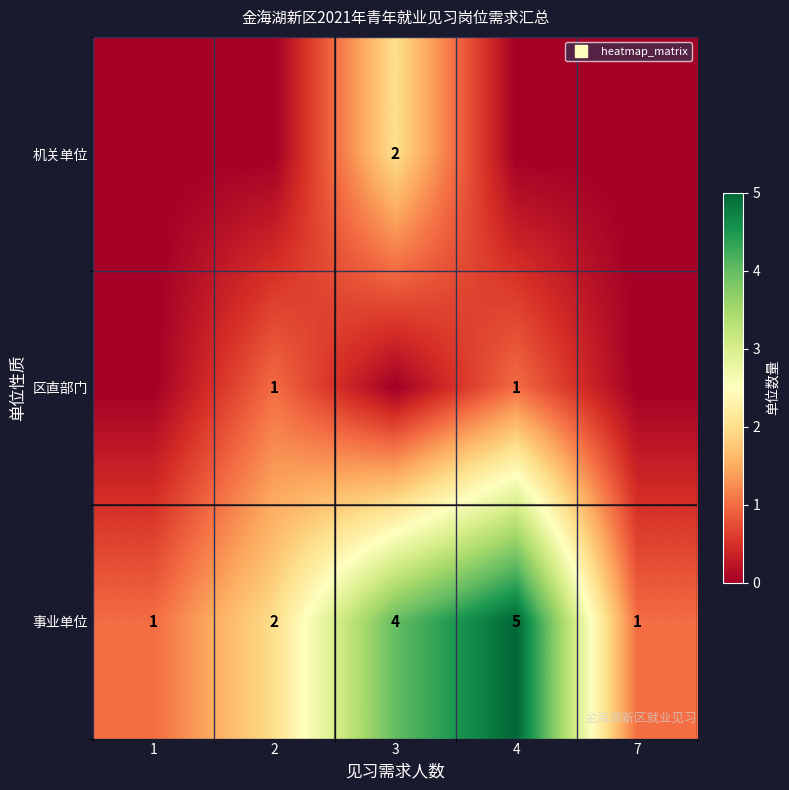

Which series has the largest total across all categories?

事业单位